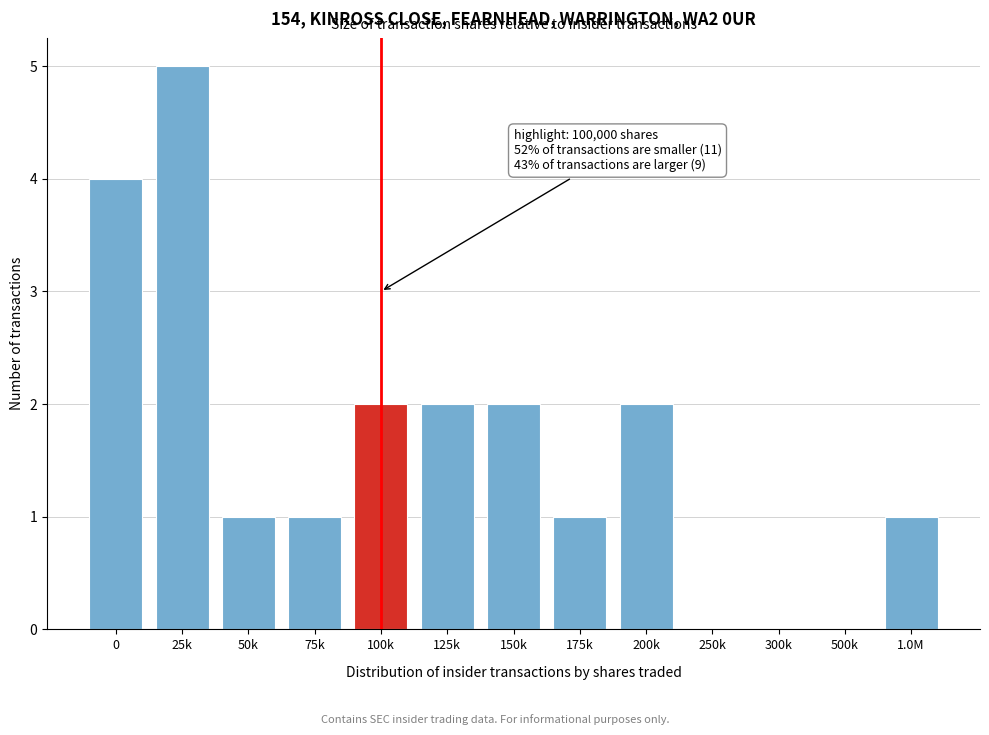

Reading right to left, what are all the values shown in this chart?

1.0M=1	500k=0	300k=0	250k=0	200k=2	175k=1	150k=2	125k=2	100k=2	75k=1	50k=1	25k=5	0=4